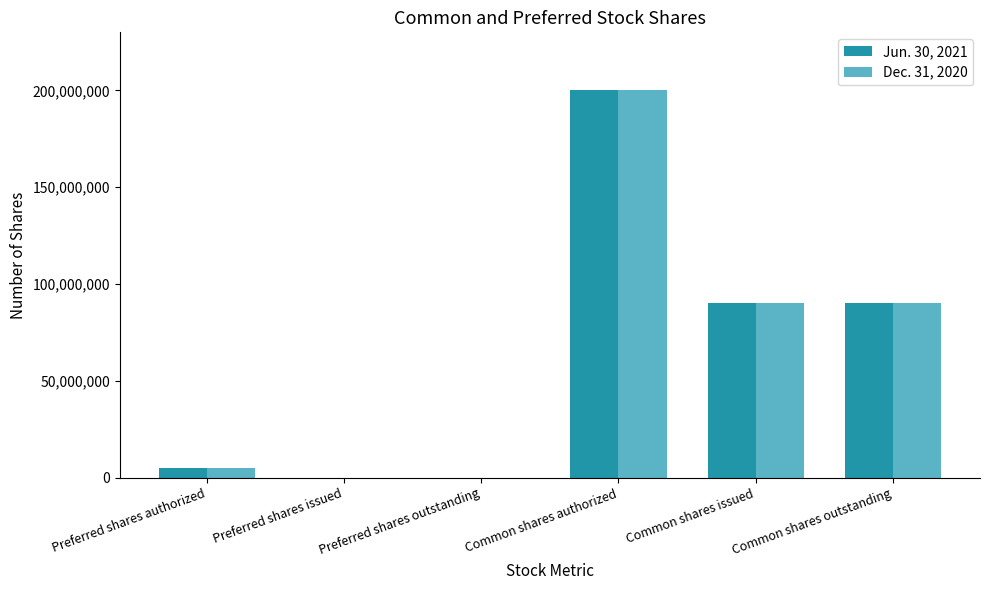

Is it true that Dec. 31, 2020 equals 5000000 at Preferred shares authorized?

True